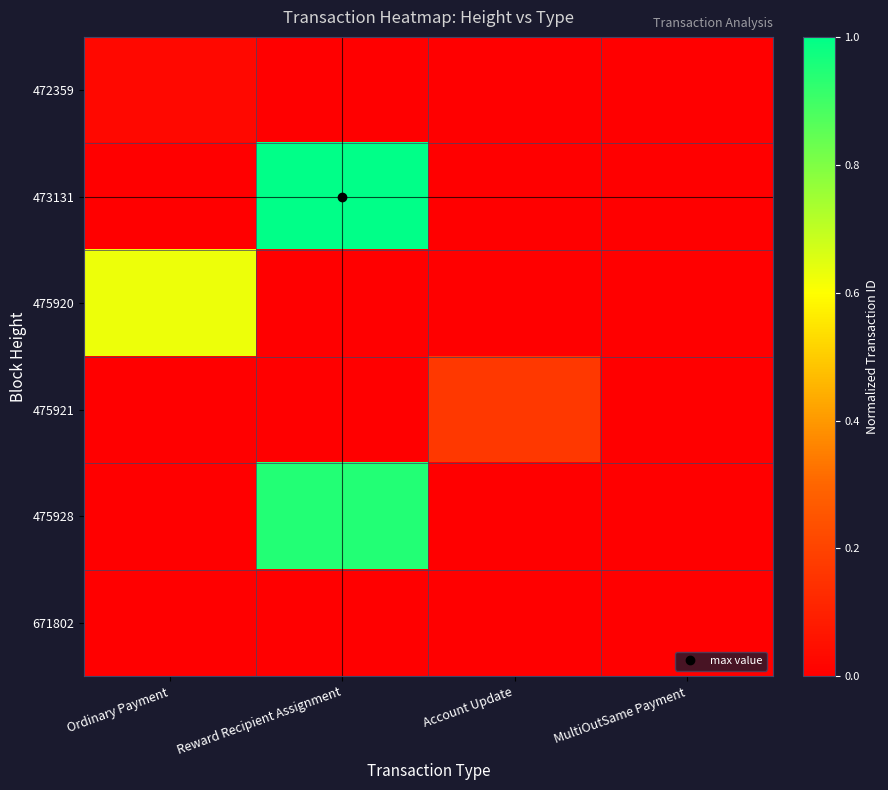

At which category does the chart reach its minimum across all series?

Reward Recipient Assignment